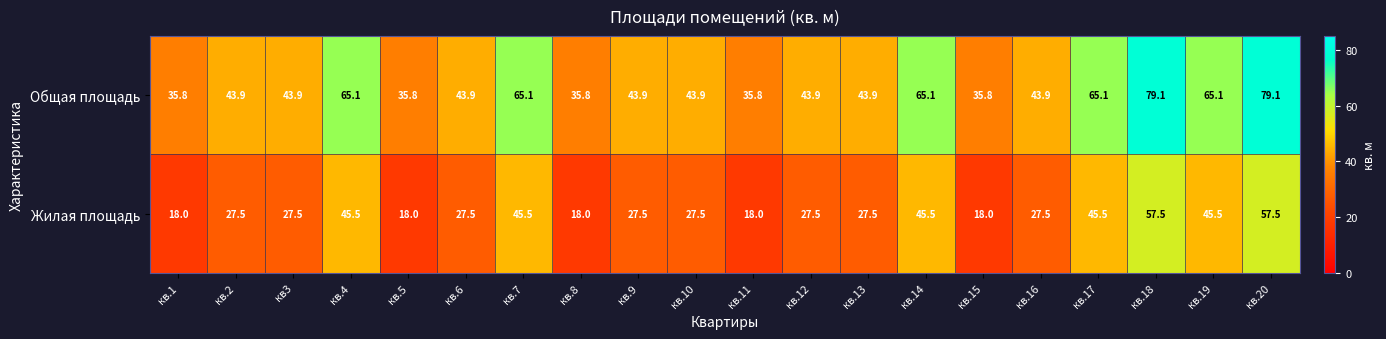

At кв.17, list the series in order from smallest to largest.

Жилая площадь, Общая площадь